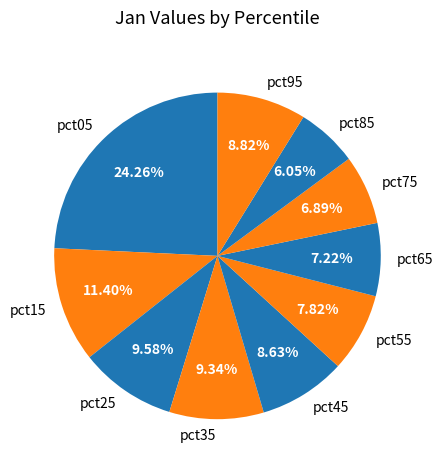

Which slice is the largest?

pct05